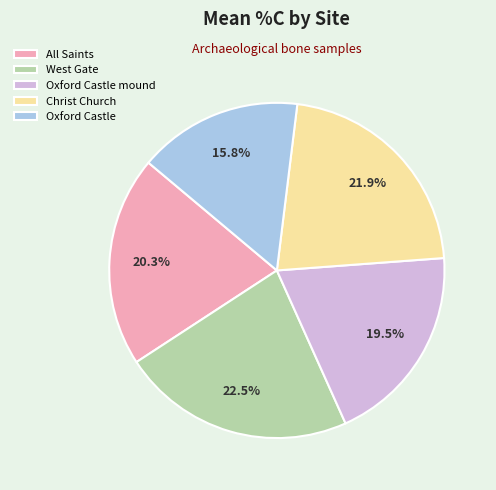

To the nearest percent, what portion does All Saints represent?

20%